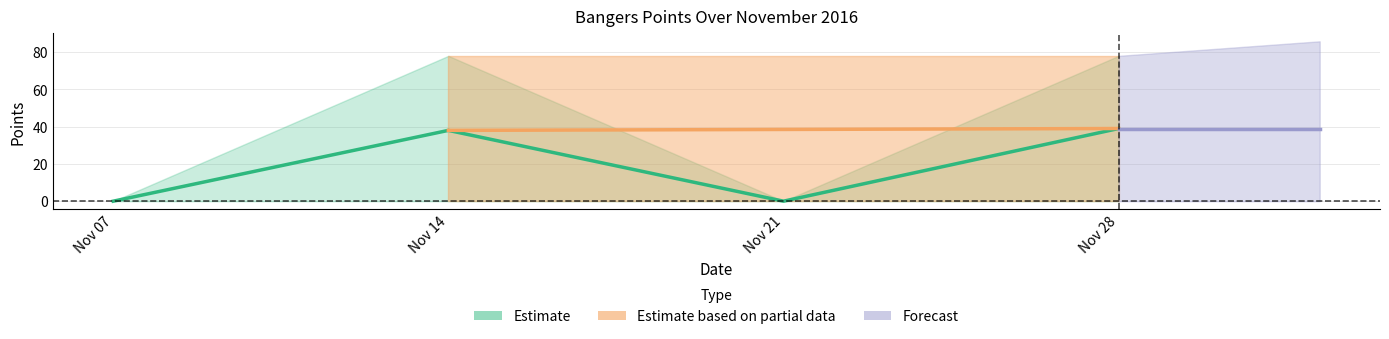

At which label is 2016-11-21 closest to 0?

2016-11-07